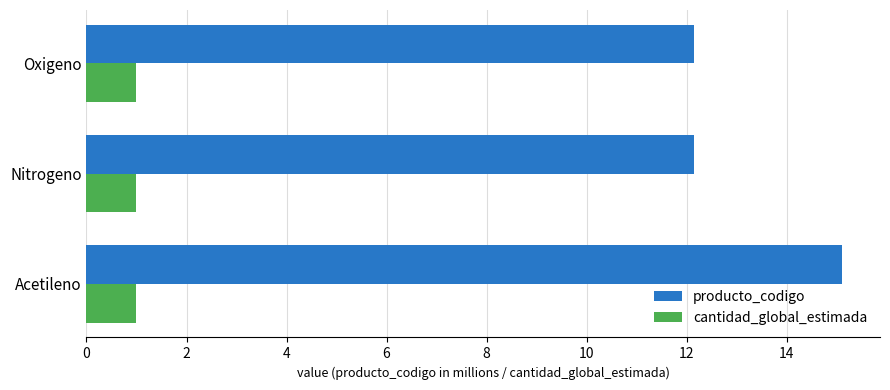

The value of producto_codigo at Acetileno is 15.1. True or false?

True